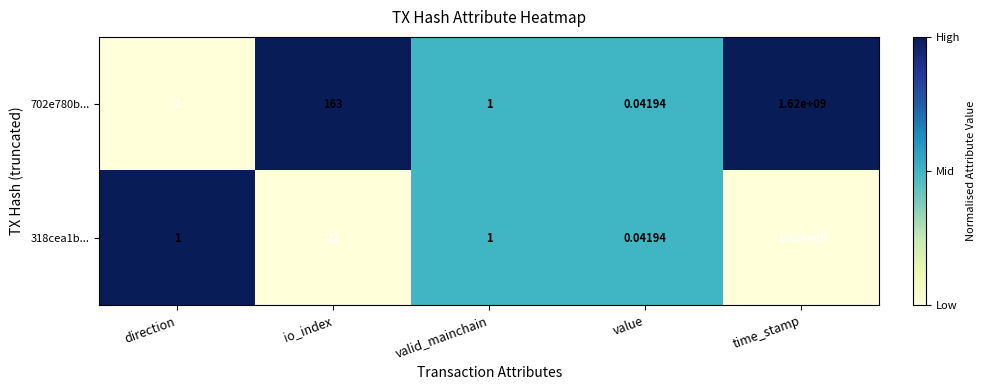

At which label does 702e780b... first exceed 1?

io_index